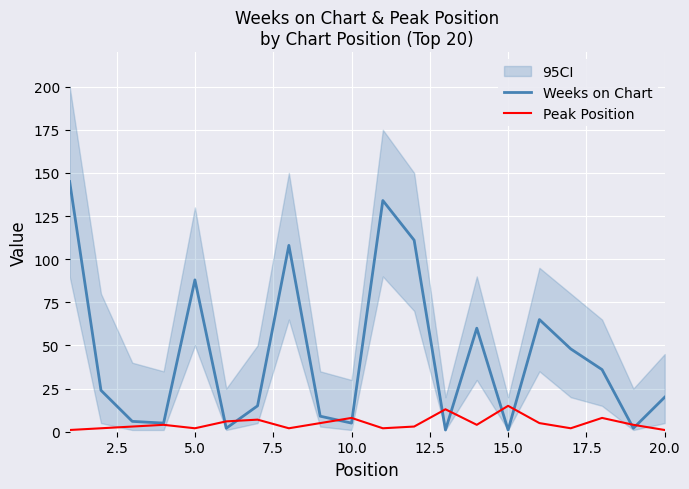

Is it true that Weeks on Chart equals 125 at 5.0?

False